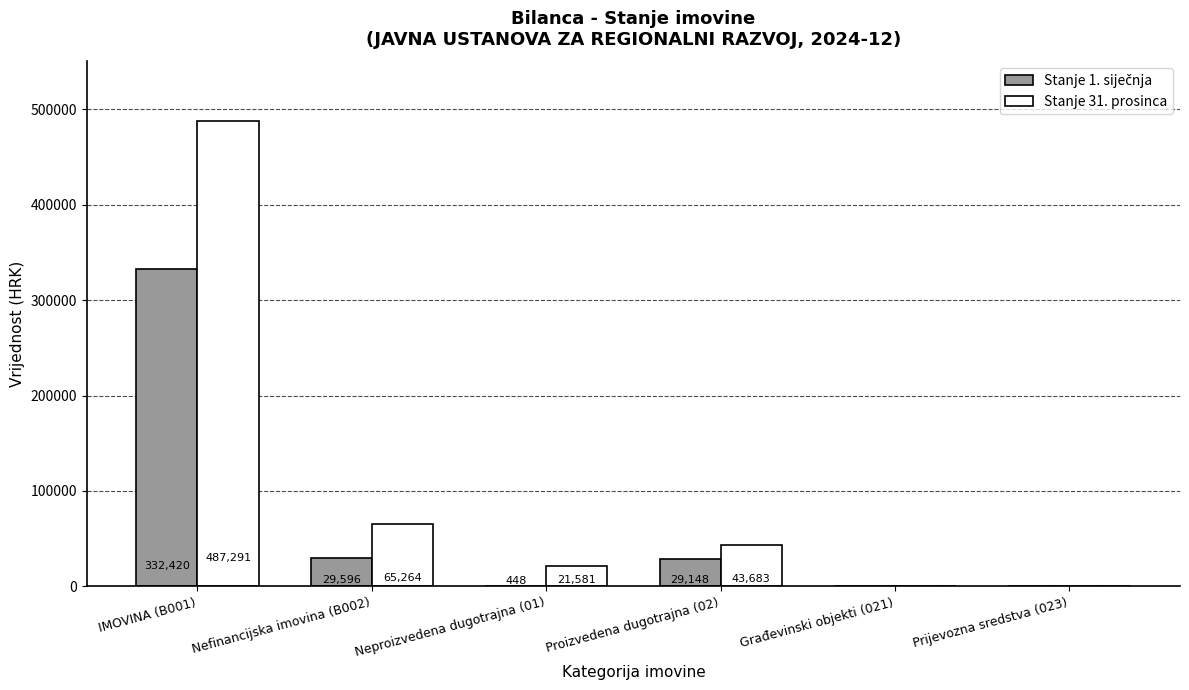

How many values in Stanje 31. prosinca are above zero?

4